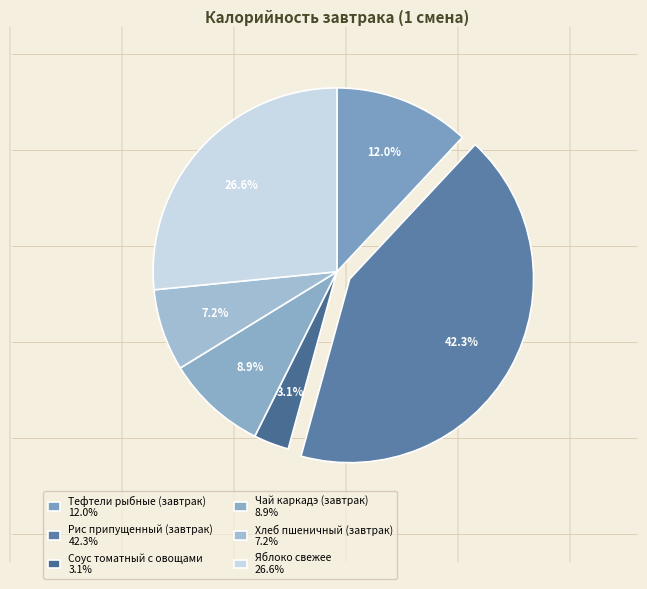

Does Тефтели рыбные (завтрак) account for over 50% of the chart?

No